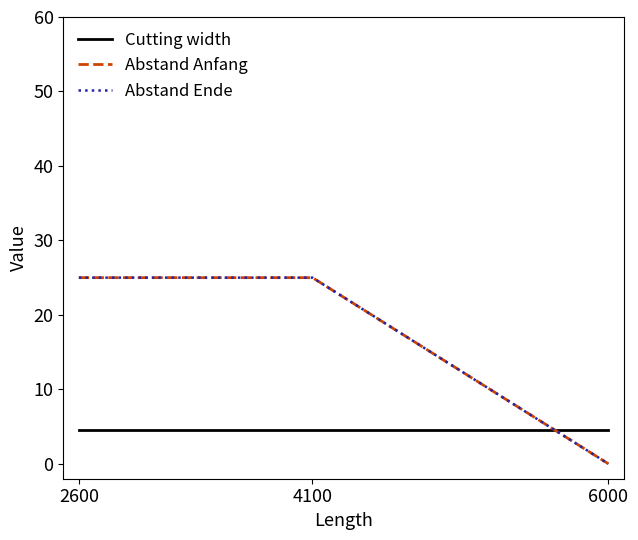

Which series has the widest spread of values?

Abstand Anfang